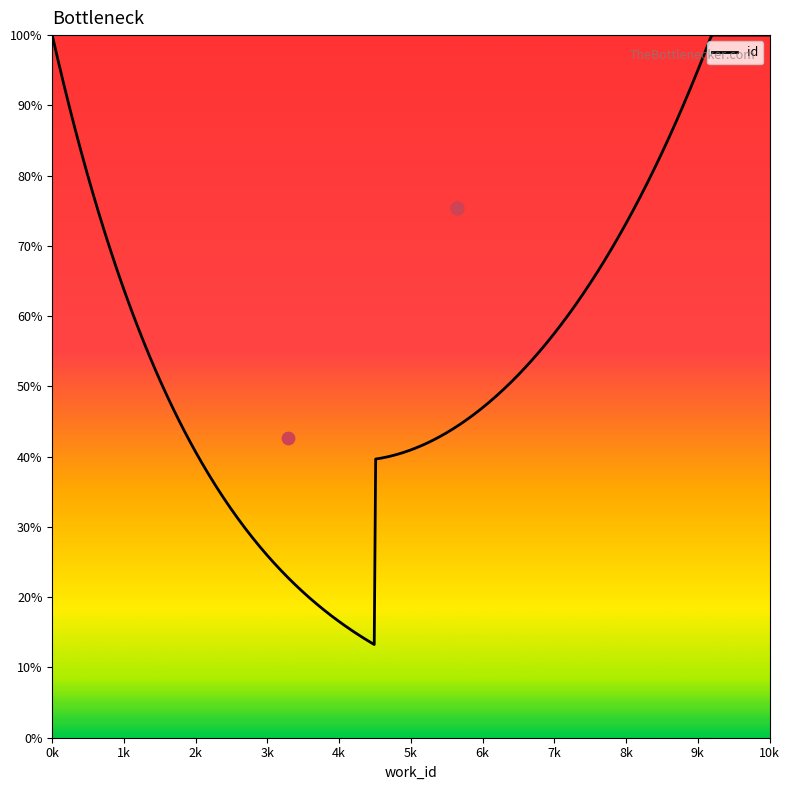

What is the ratio of the value at 5640 to the value at 5640?

1.0